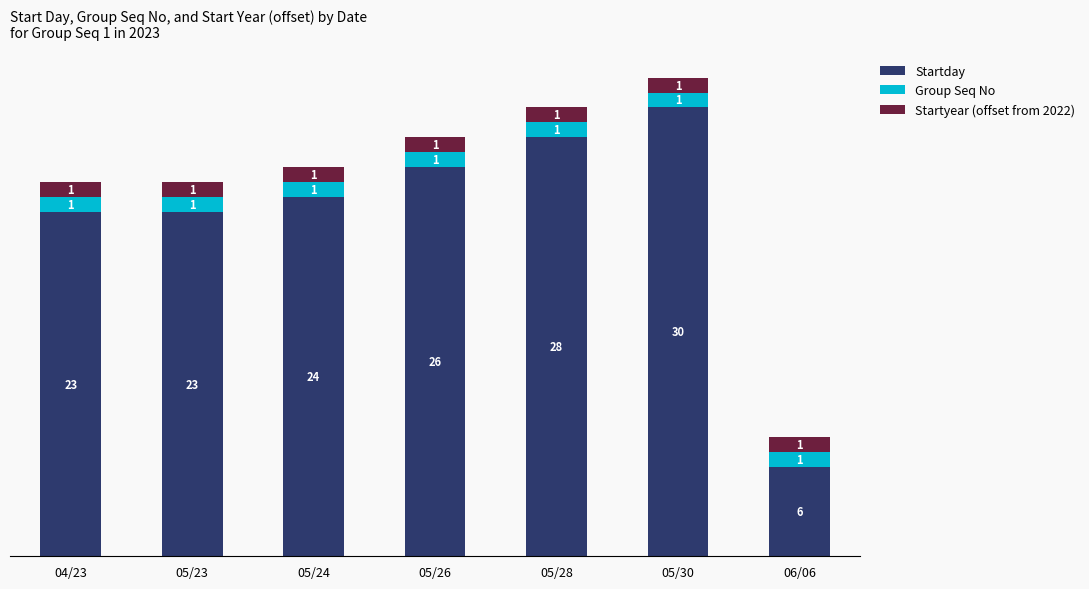

How many bars are there in total?

7